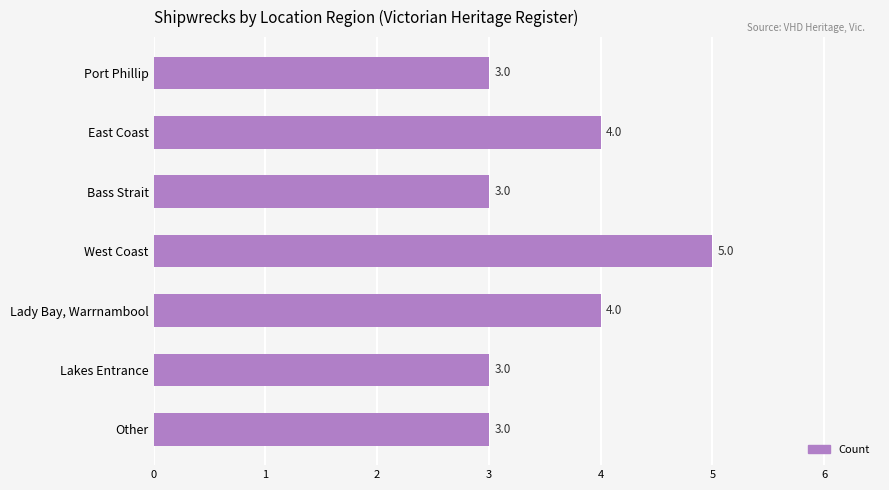

What is the sum of all values?

25